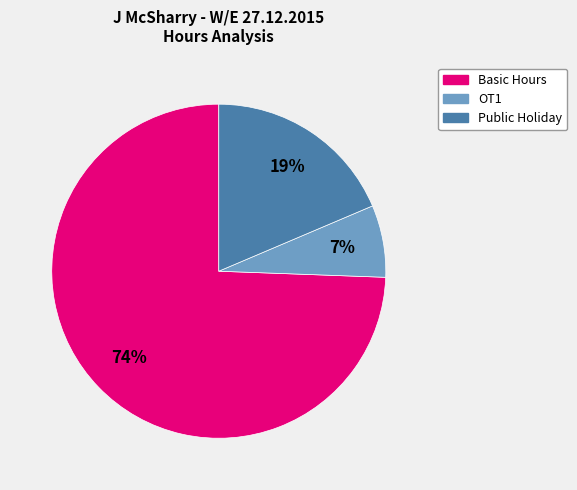

To the nearest percent, what is the average slice percentage?

33%